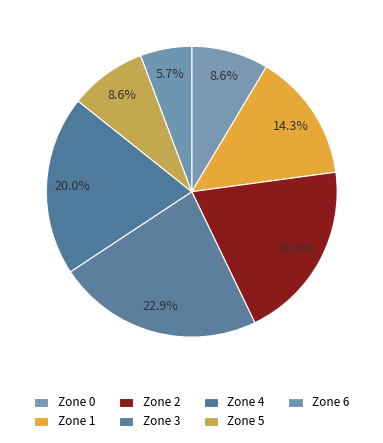

What is the ratio of the value at Zone 3 to the value at Zone 2?

1.1